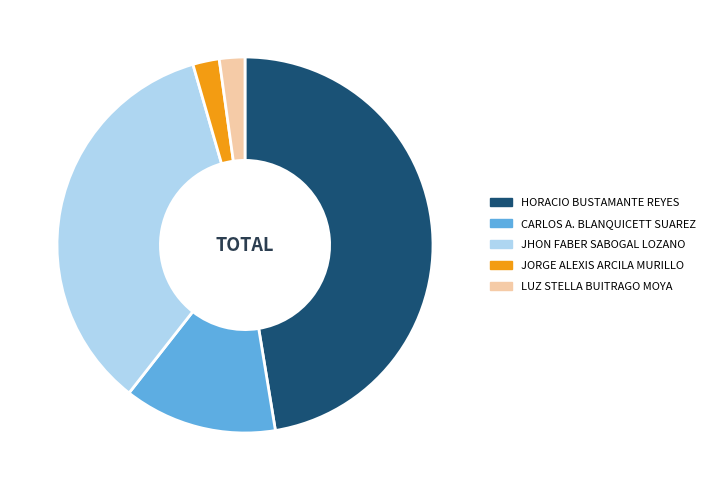

Is there any slice that represents more than half of the pie?

No